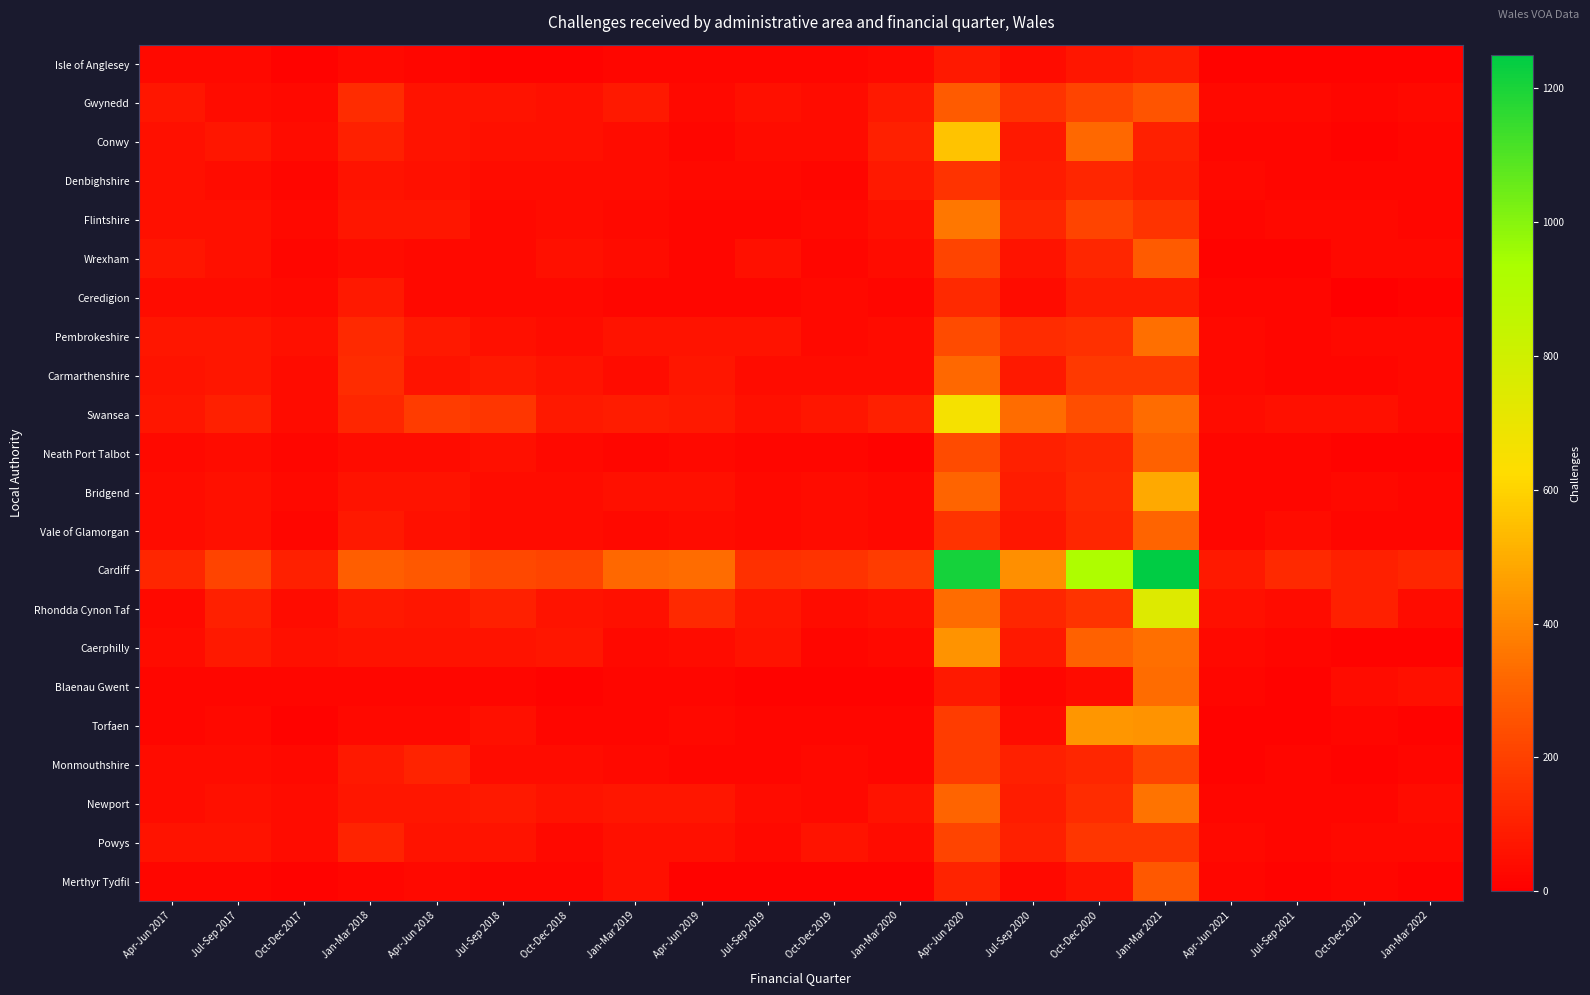

At Apr-Jun 2019, list the series in order from smallest to largest.

Merthyr Tydfil, Isle of Anglesey, Conwy, Flintshire, Wrexham, Ceredigion, Blaenau Gwent, Monmouthshire, Gwynedd, Denbighshire, Neath Port Talbot, Torfaen, Vale of Glamorgan, Caerphilly, Bridgend, Powys, Pembrokeshire, Carmarthenshire, Newport, Swansea, Rhondda Cynon Taf, Cardiff